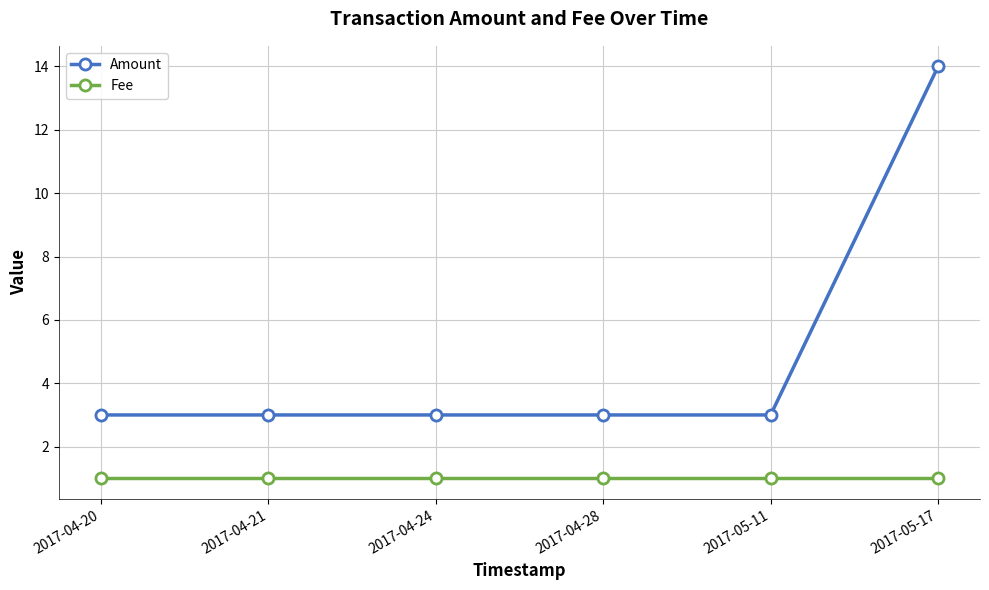

What is the minimum value for Amount?

3